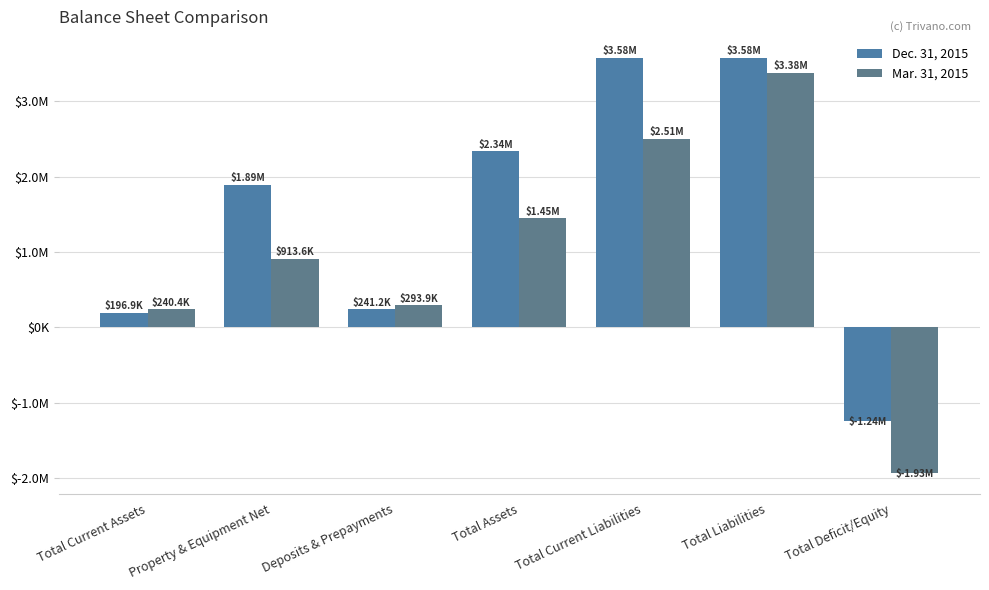

What is the label of the 4th bar from the left?

Total Assets